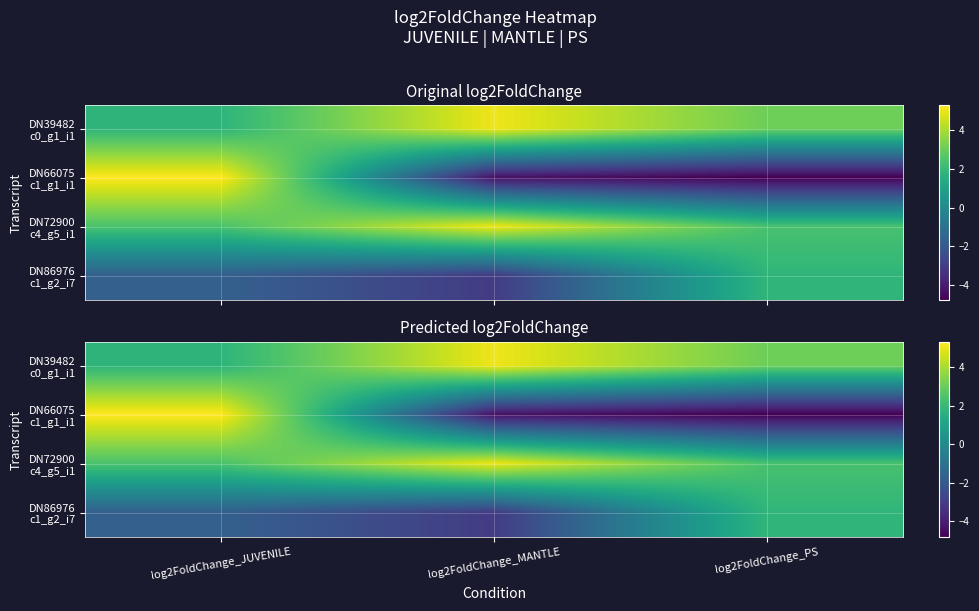

True or false: DN72900 c4_g5_i1 has a value of 1.4 at log2FoldChange_JUVENILE.

False